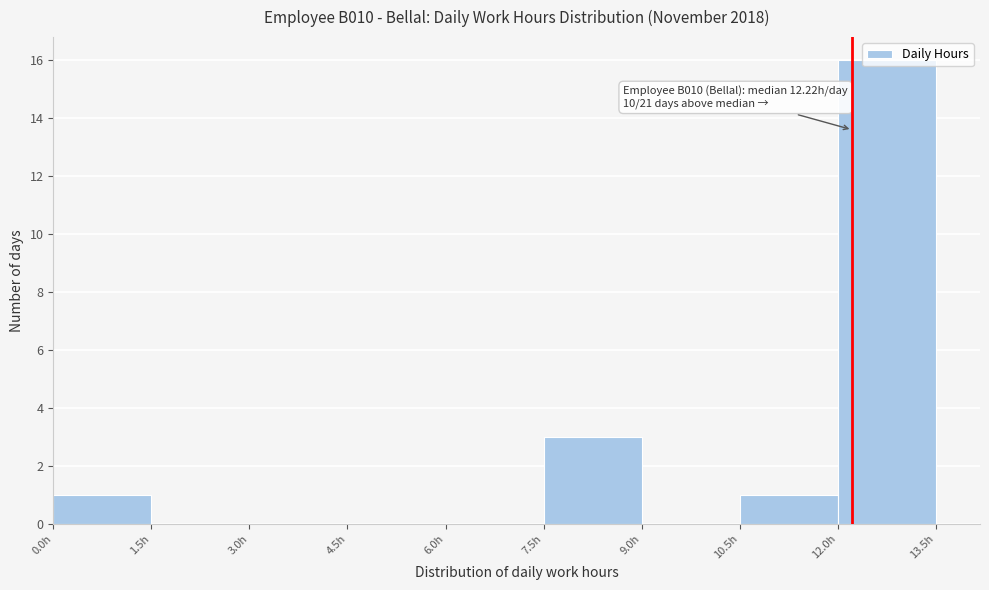

Which range on the x-axis has the tallest bar?

12.0 to 13.5